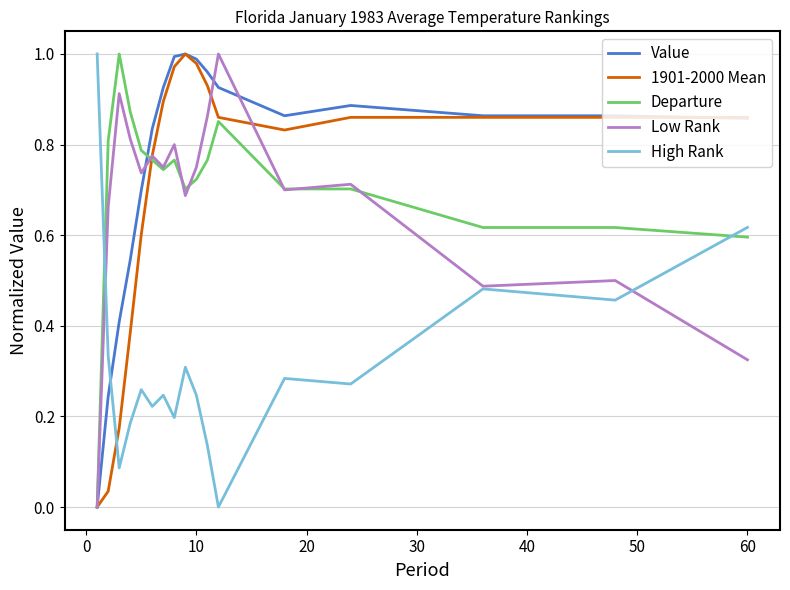

Which series has the largest total across all categories?

Value